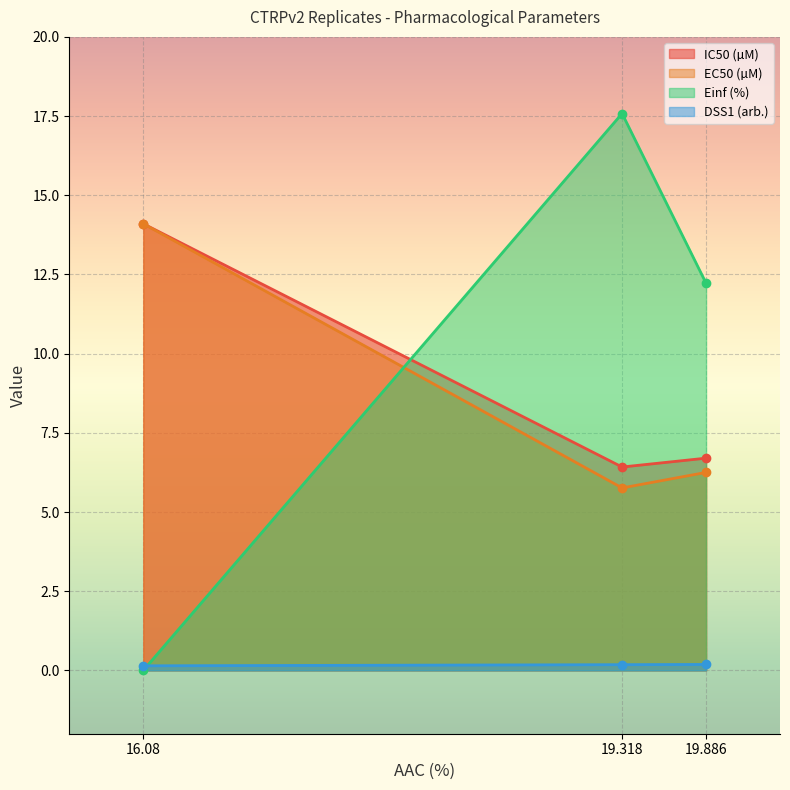

What are all the series names shown in the legend?

IC50 (µM), EC50 (µM), Einf (%), DSS1 (arb.)